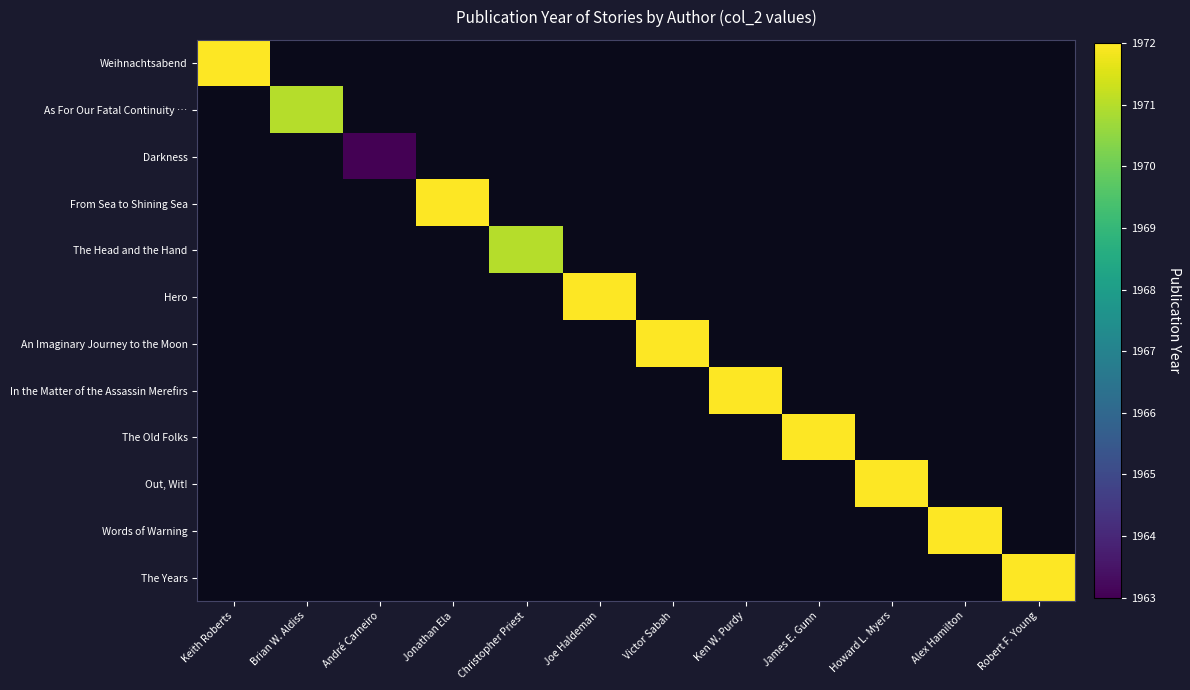

Which label corresponds to the smallest value in the chart?

Brian W. Aldiss